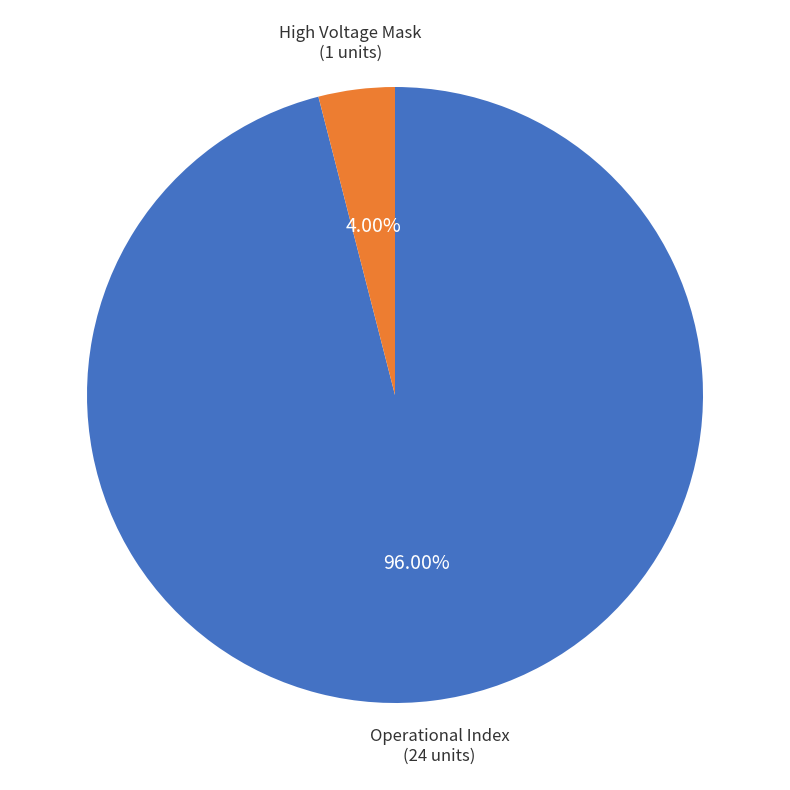

To the nearest percent, what is the combined percentage of High Voltage Mask and Operational Index?

100%